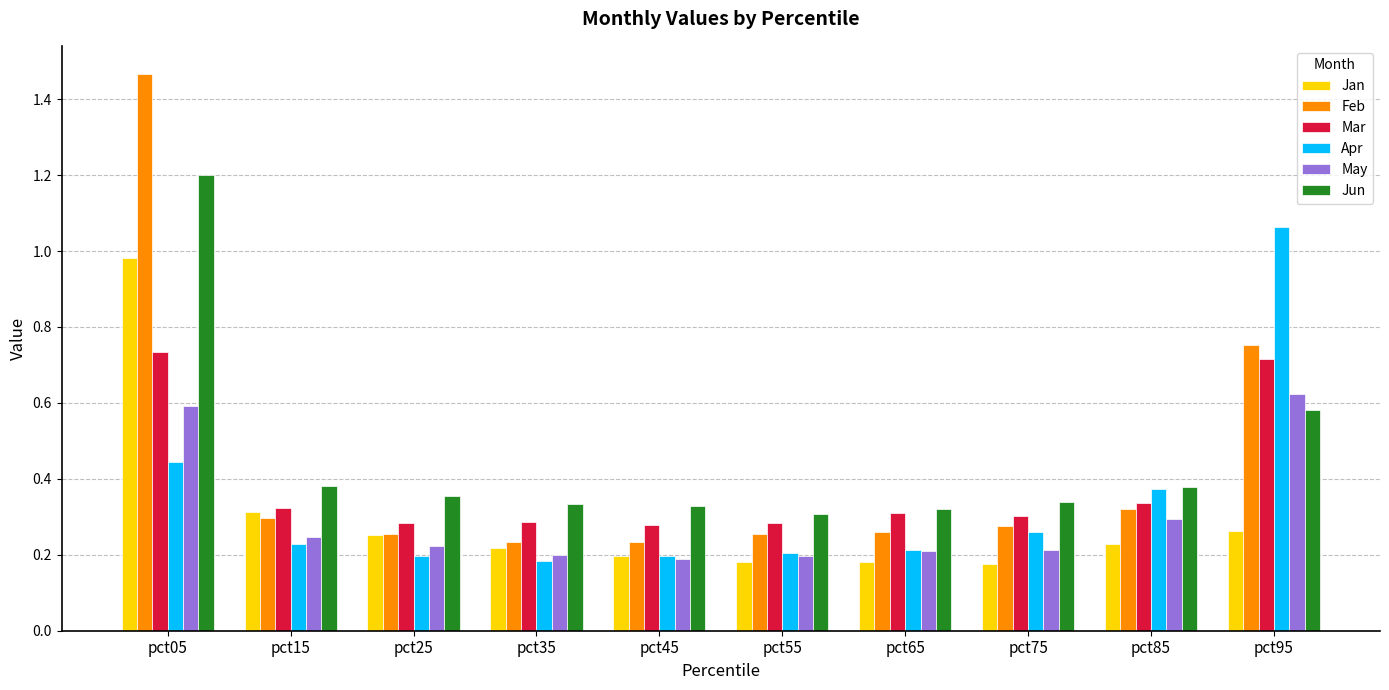

List the series in order of their peak value, lowest first.

May, Mar, Jan, Apr, Jun, Feb